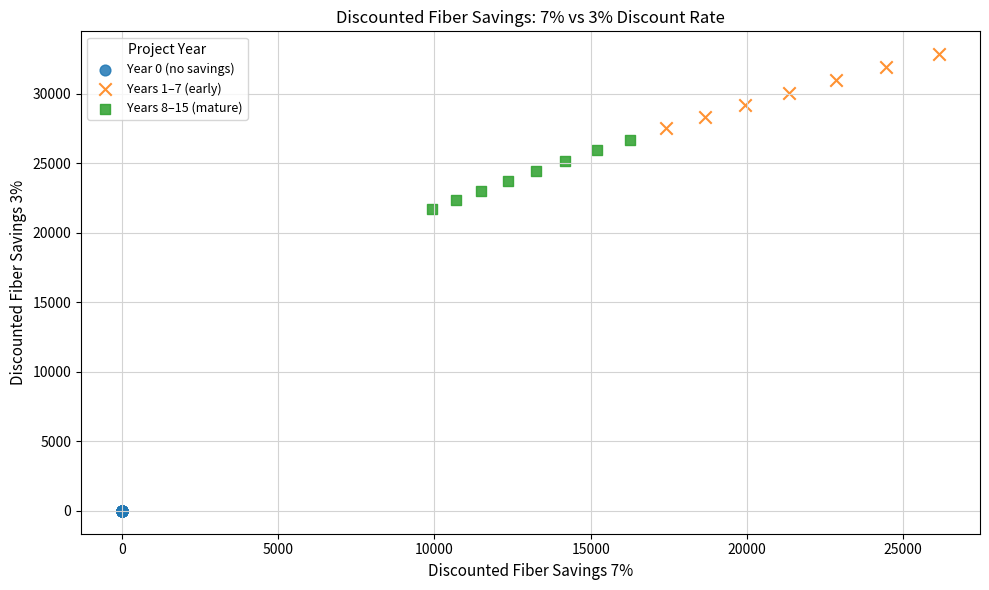

Which series reaches the minimum Y coordinate?

Year 0 (no savings)